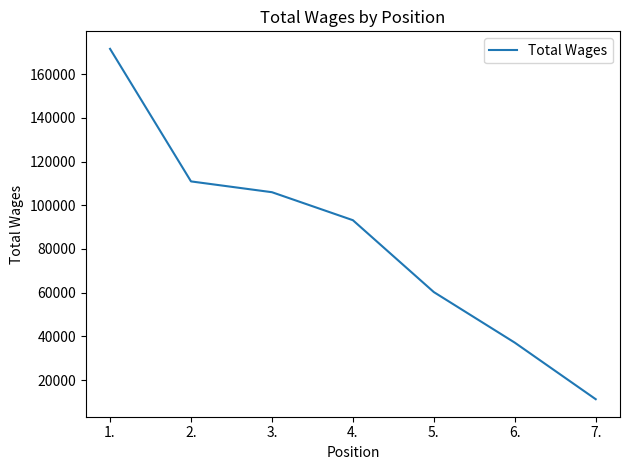

Between 1. and 3., which is larger?

1.